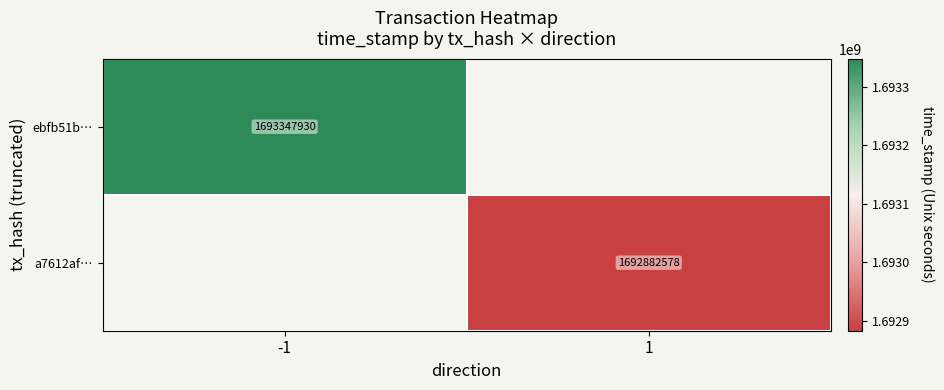

At how many categories does at least one series exceed 1692886469?

1